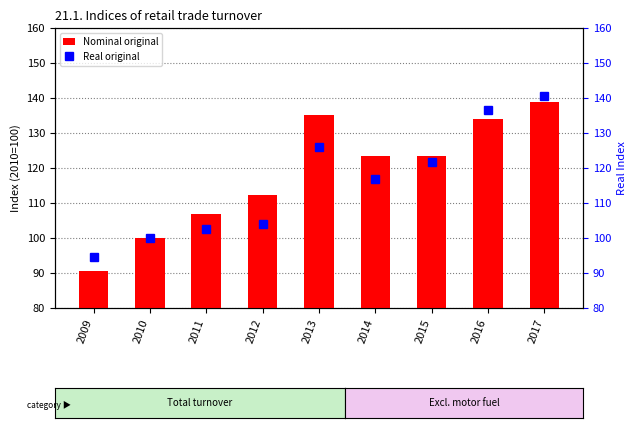

What is the difference between the maximum and minimum values in the Nominal original series?

48.3